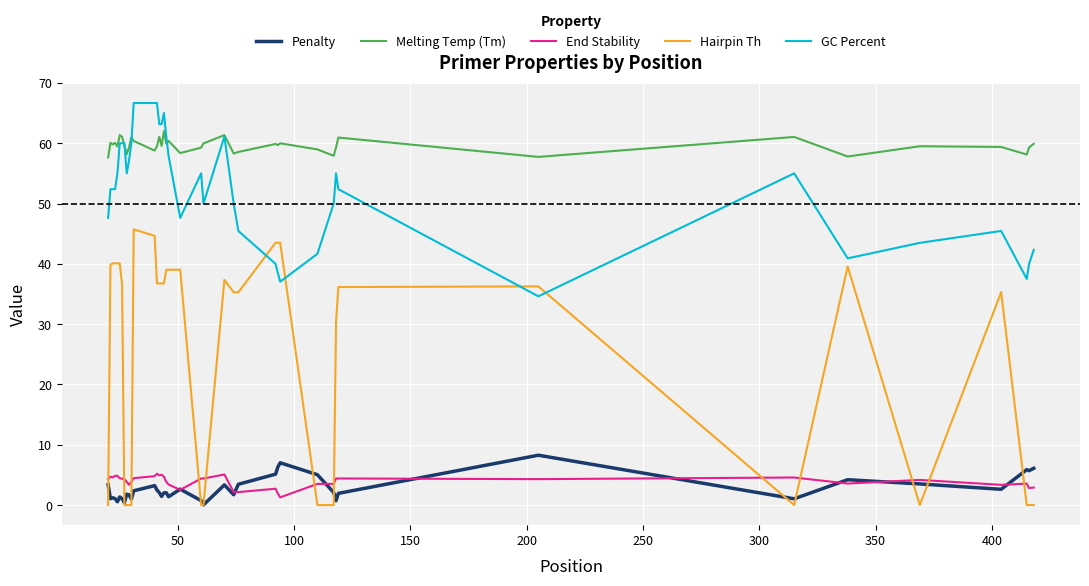

Which series has the largest range (max minus min)?

Hairpin Th